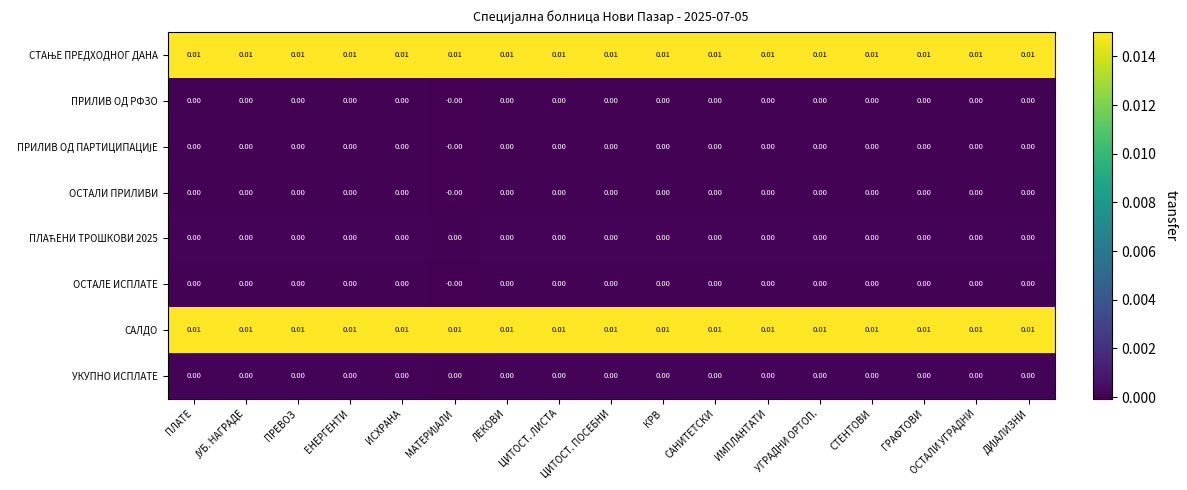

Between ИСХРАНА and УГРАДНИ ОРТОП., which is larger?

ИСХРАНА